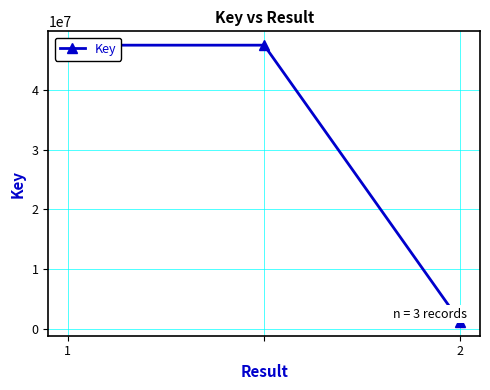

Reading left to right, list all the values displayed in this chart.

47587650	47587650	1126952